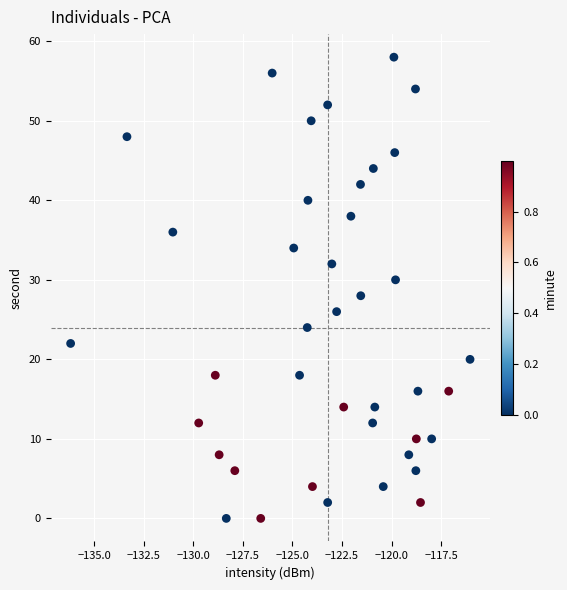

What is the range of Y values (max minus min)?

58